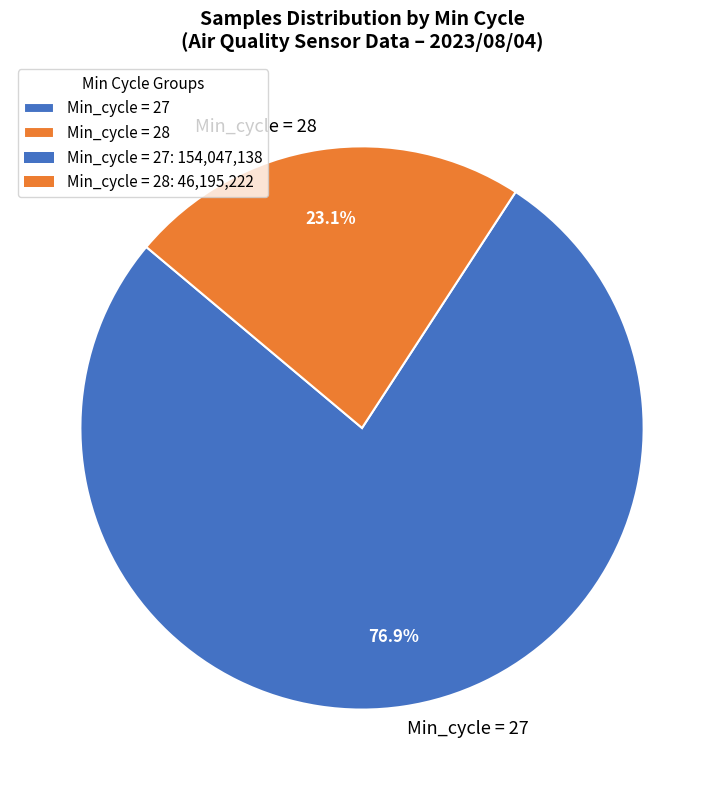

To the nearest percent, what is the average slice percentage?

50%